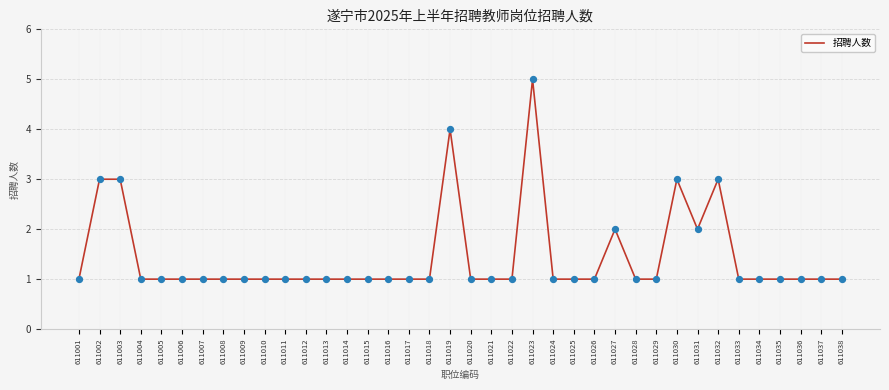

What is the change in value from 611015 to 611030?

+2